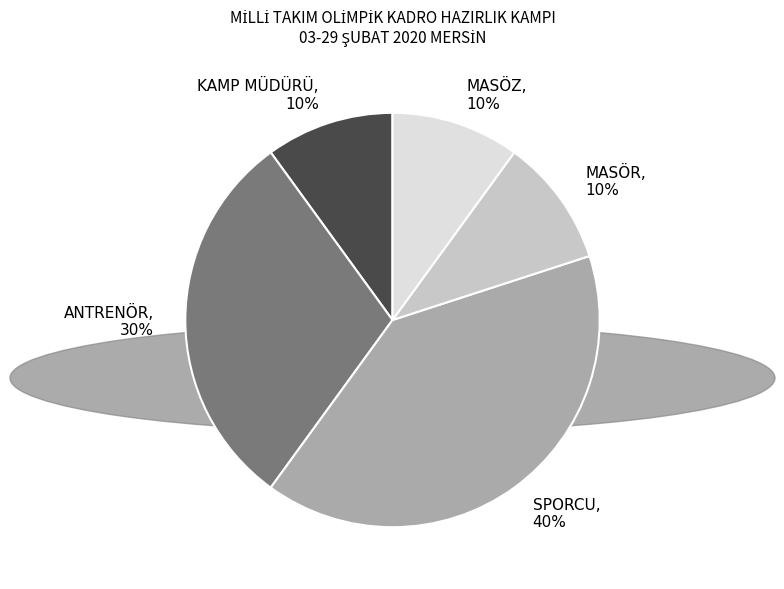

Count the number of slices in the pie.

5